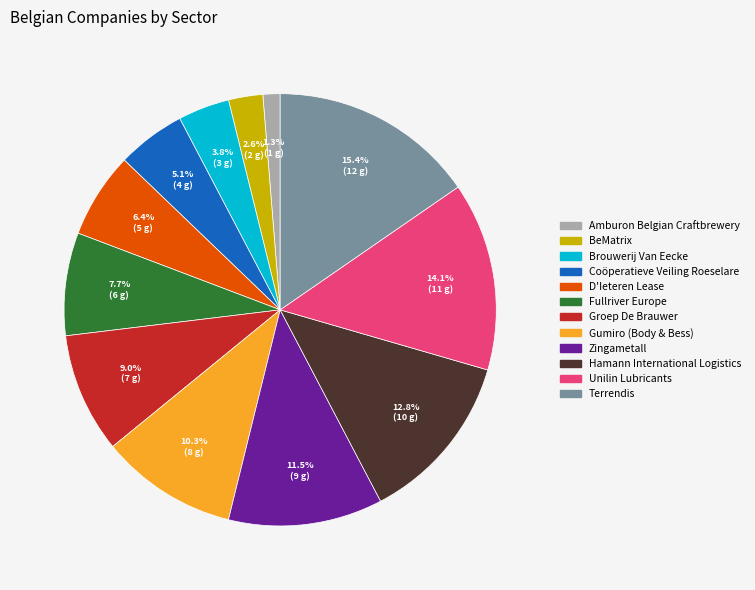

Do BeMatrix and Fullriver Europe together represent more than half of the pie?

No